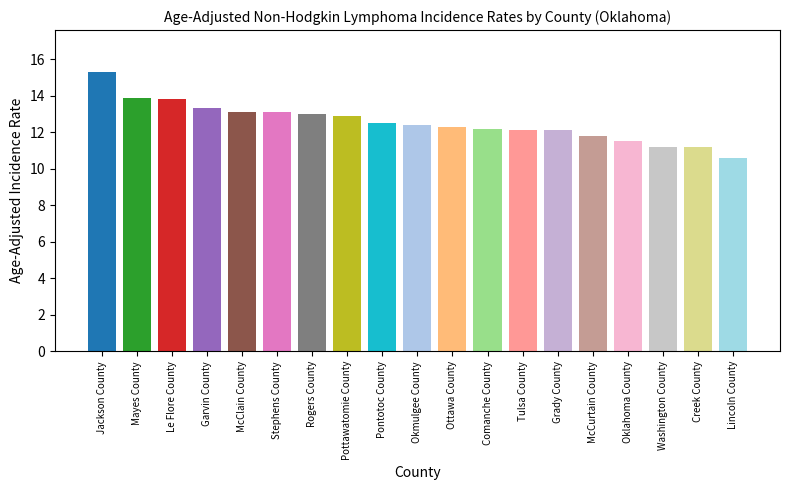

Which label corresponds to the smallest value in the chart?

Lincoln County